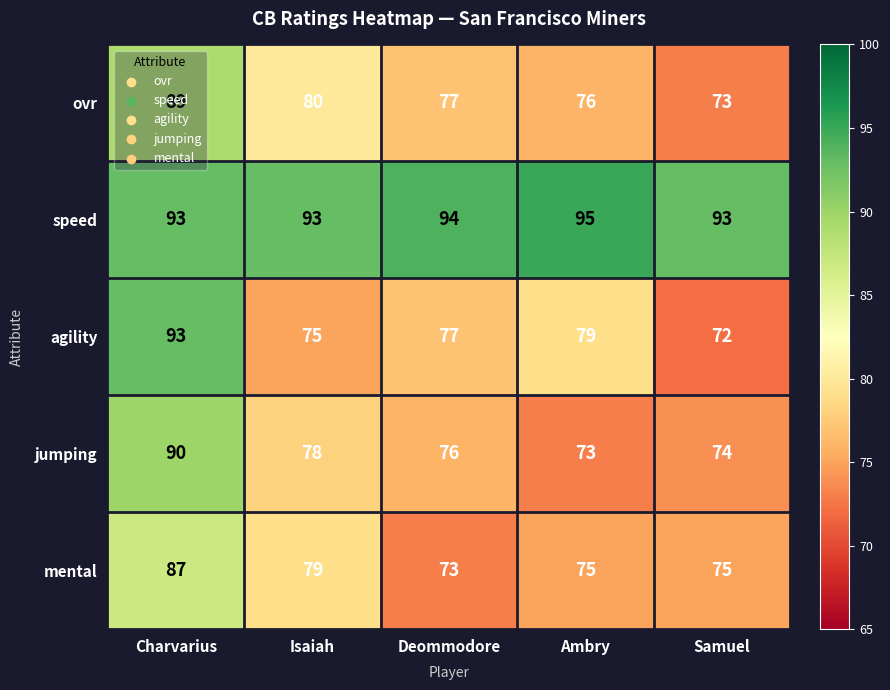

At how many categories does at least one series exceed 81?

5